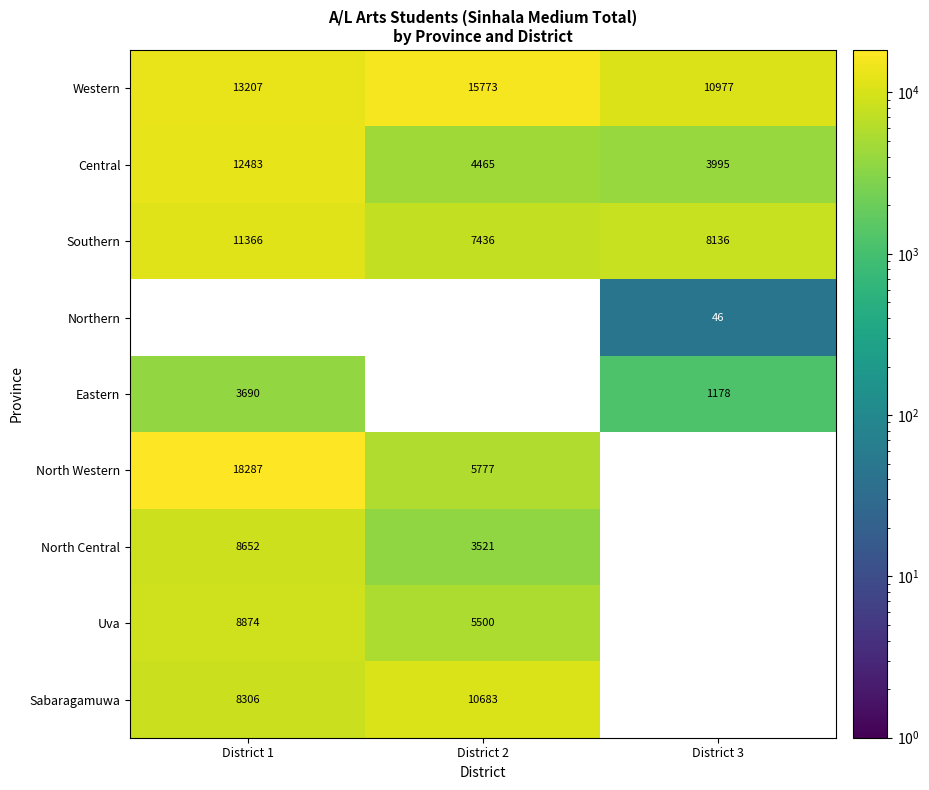

Is the value of Eastern at District 1 greater than the value of Western at District 1?

No